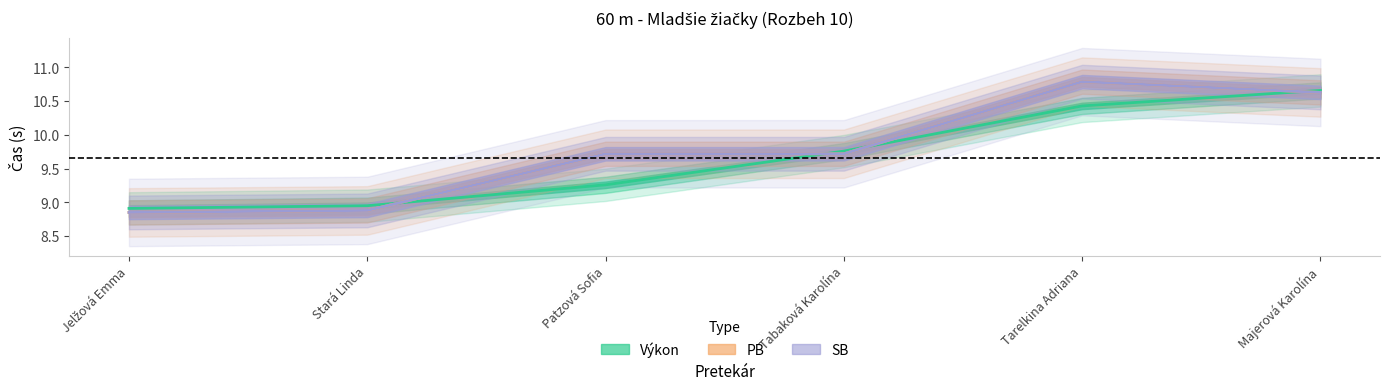

Is the value of PB at Patzová Sofia greater than the value of Výkon at Majerová Karolína?

No